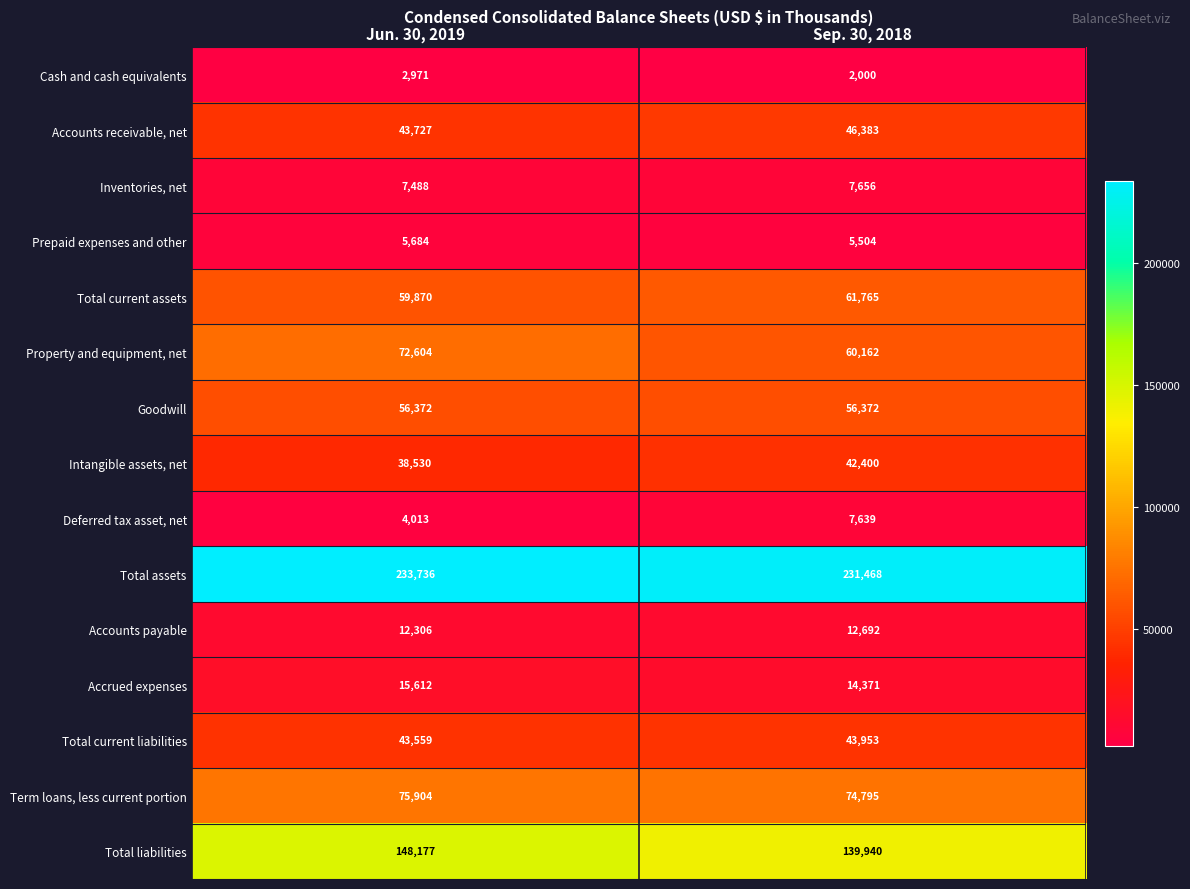

Which series has the largest total across all categories?

Total assets